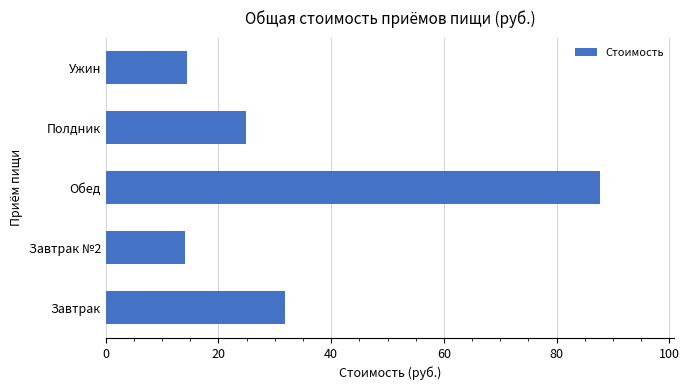

What is the change in value from Обед to Ужин?

-73.4